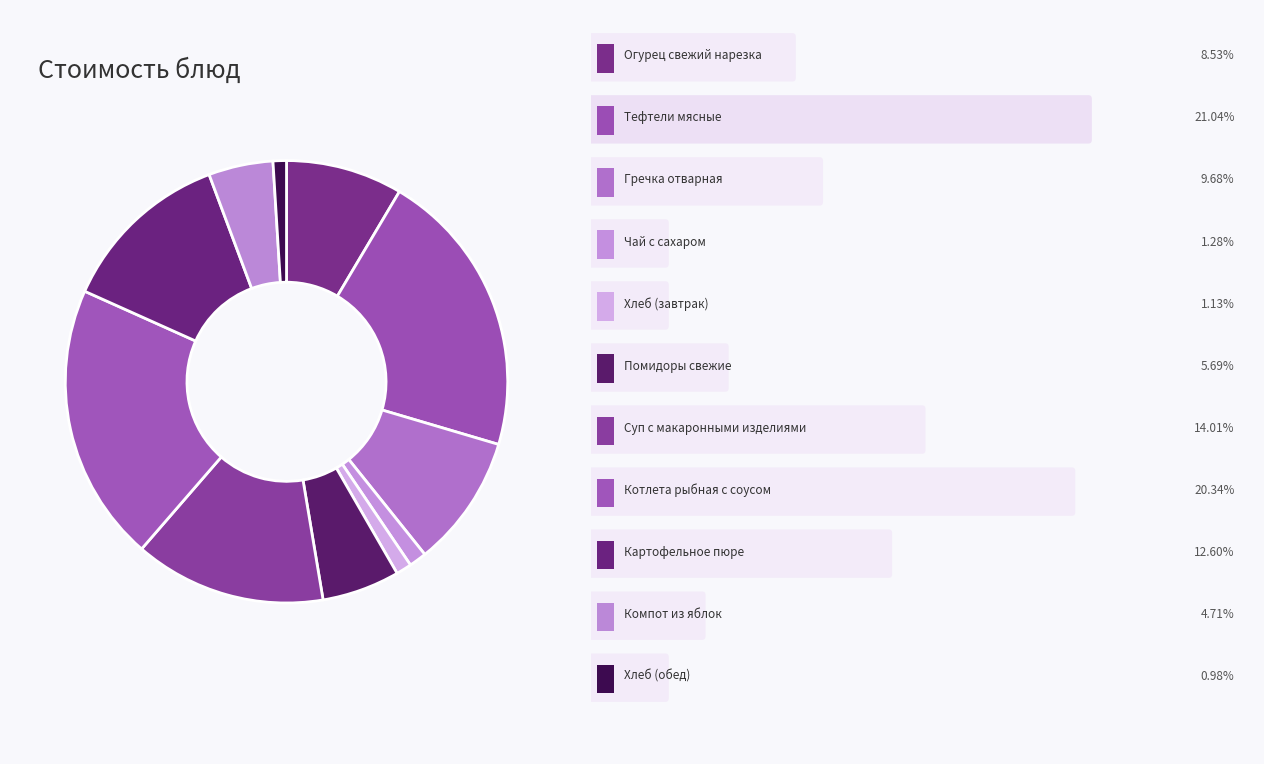

How many slices are in this pie chart?

11